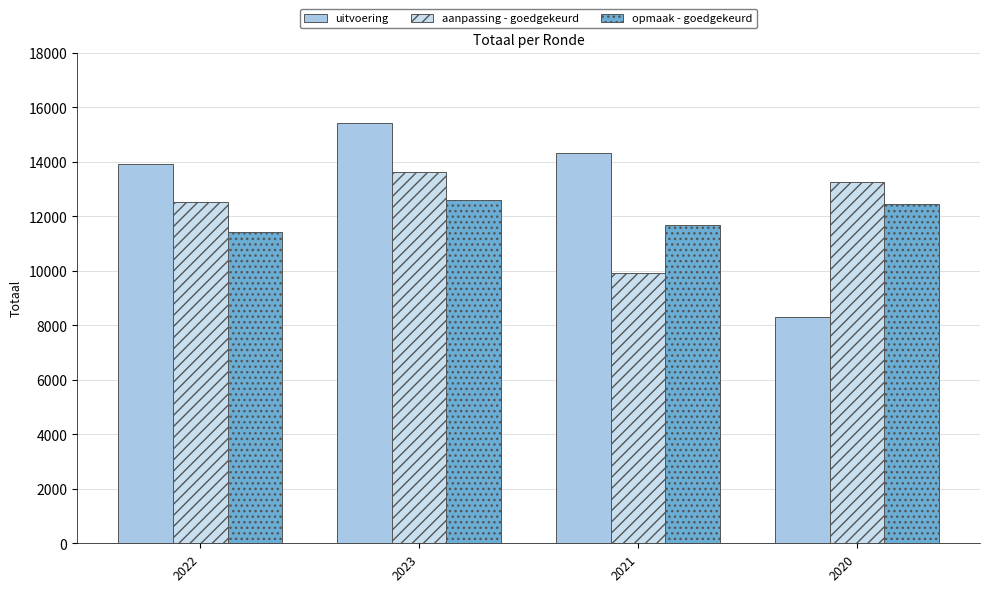

True or false: aanpassing - goedgekeurd has a value of 9917 at 2021.

True